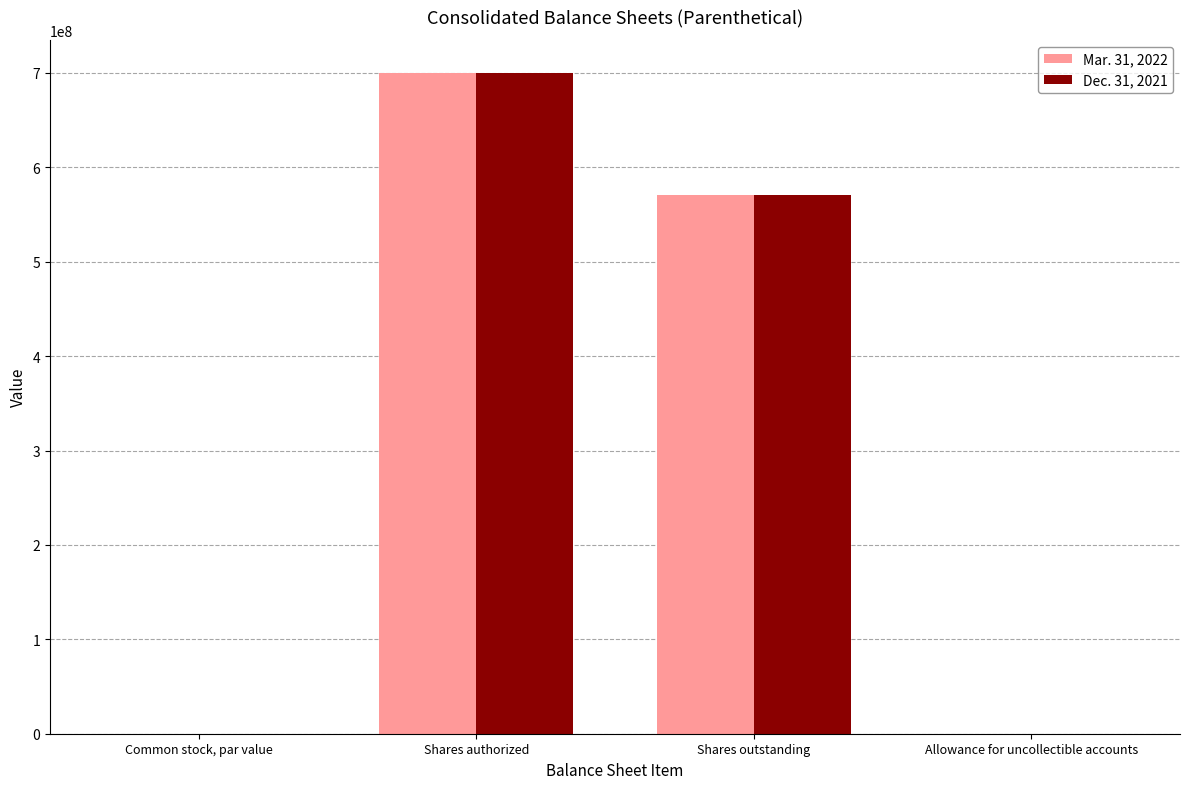

Where is Mar. 31, 2022 nearest to the value 350000000?

Shares outstanding